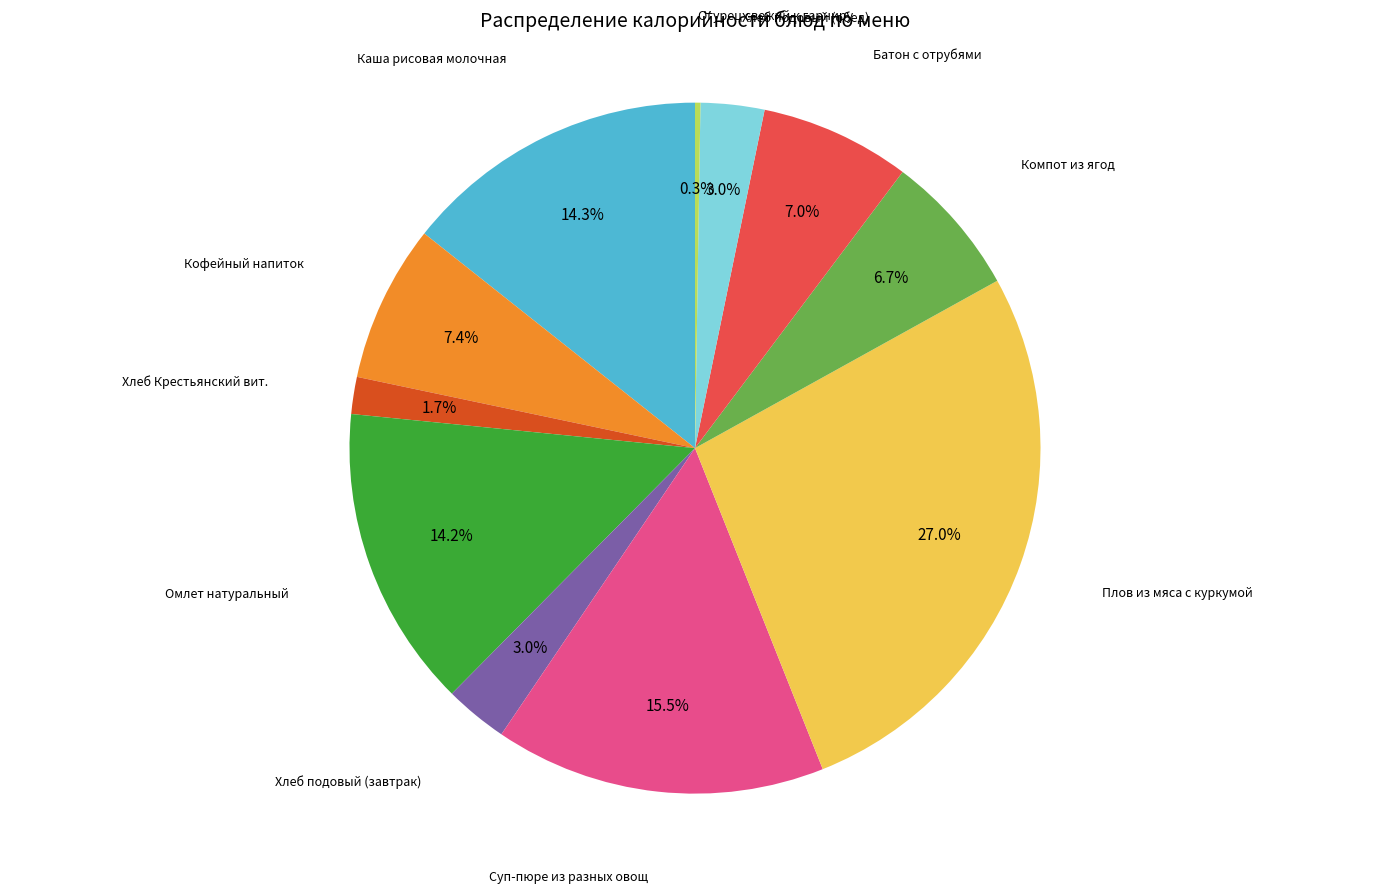

Is there a majority slice in this chart?

No